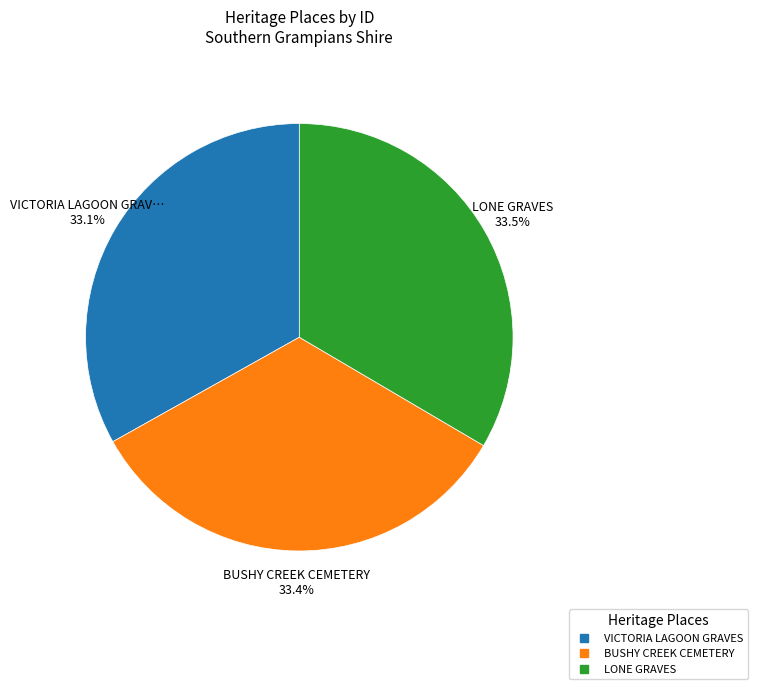

Count the number of slices in the pie.

3